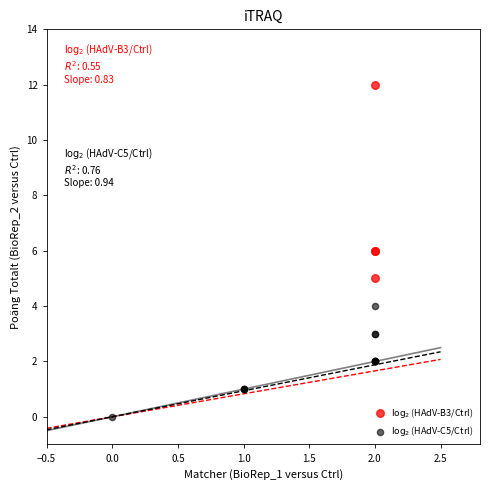

Which series contains the highest Y value?

$\log_2$(HAdV-B3/Ctrl)